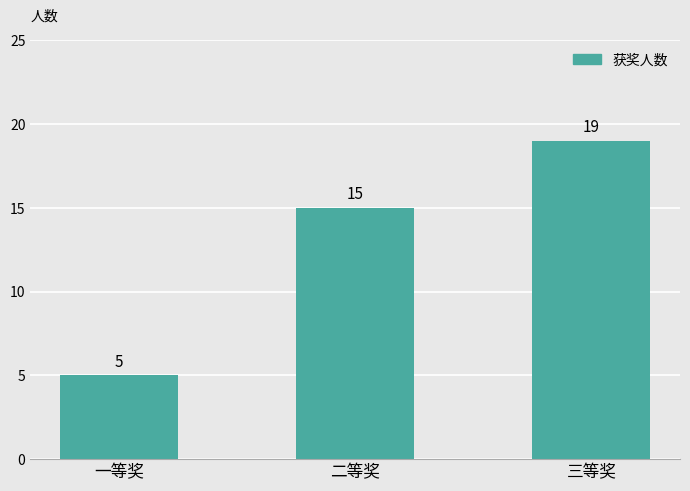

Between 二等奖 and 三等奖, which is larger?

三等奖